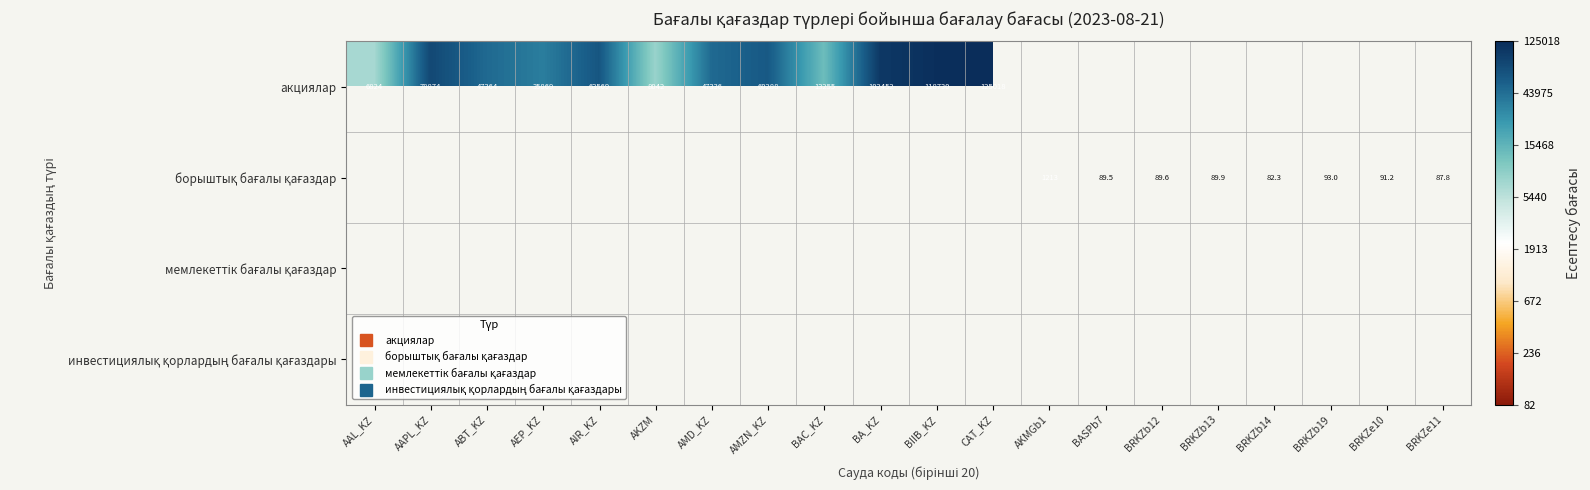

At how many categories does at least one series exceed 2?

13